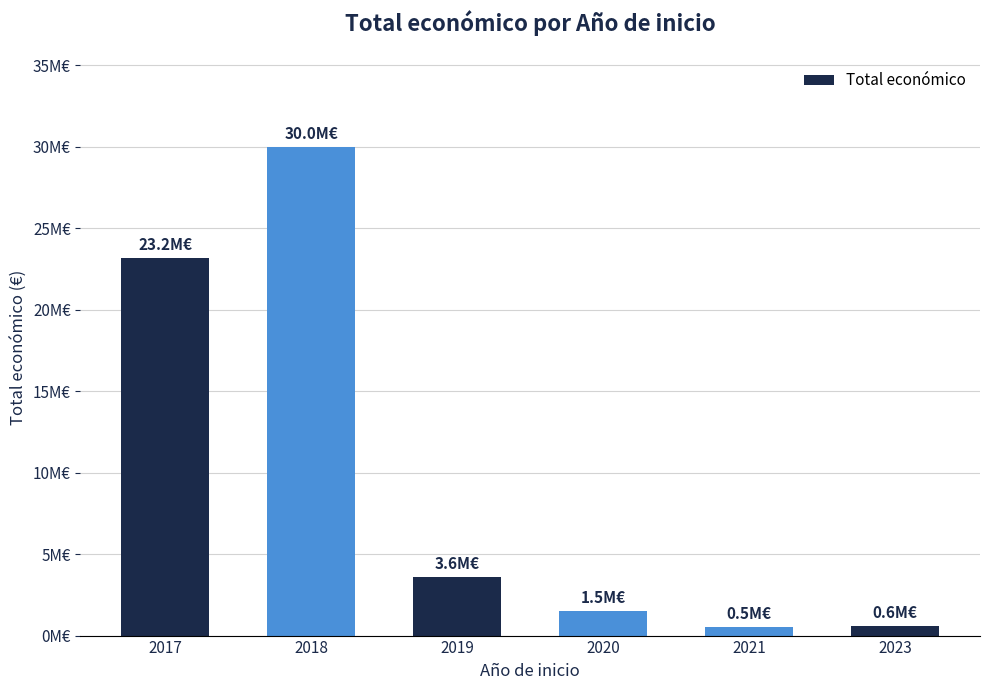

Does the chart contain any negative values?

No